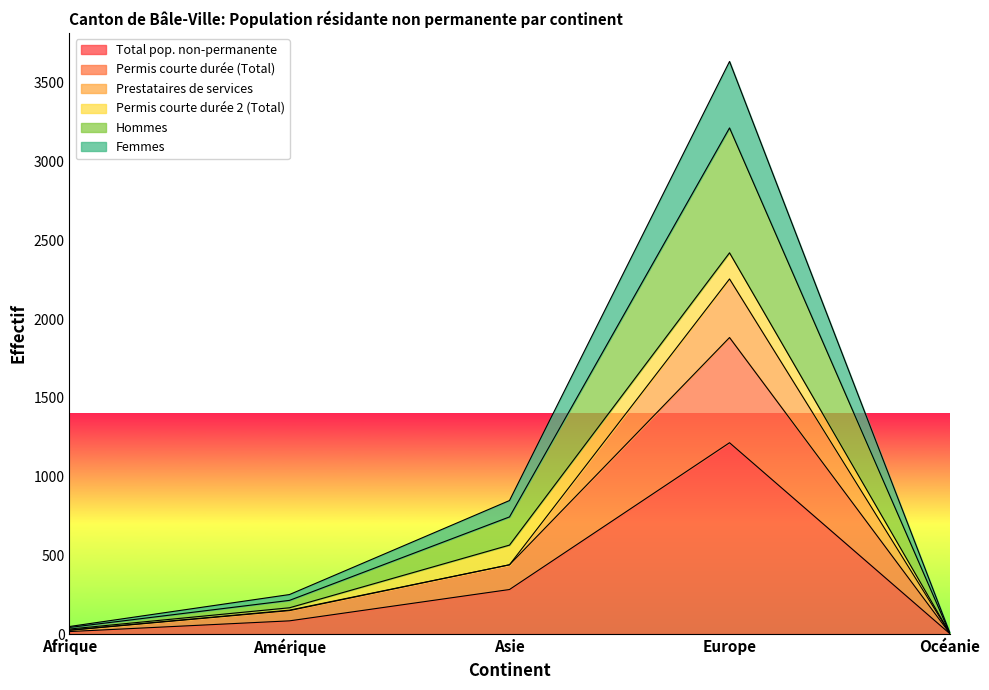

What is the maximum value for Total pop. non-permanente?

1215